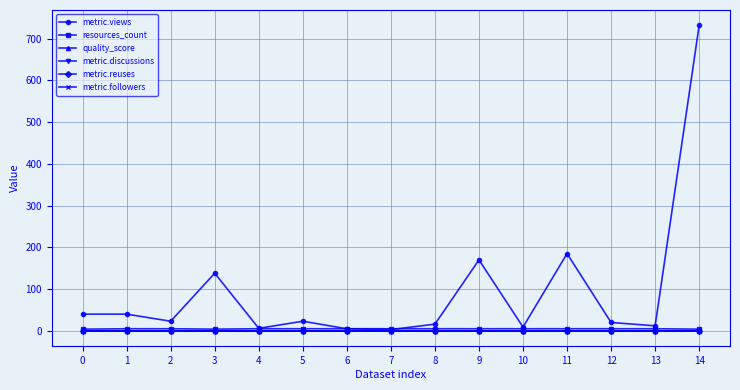

True or false: quality_score and resources_count cross at least once.

False